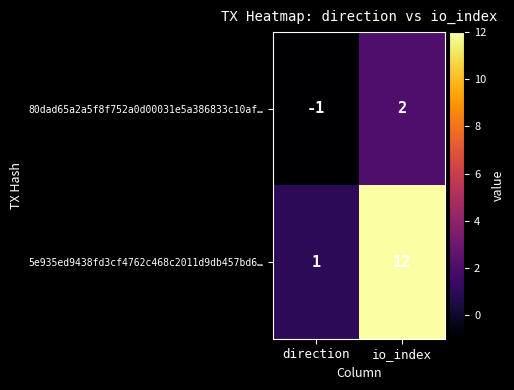

What is the approximate value of 5e935ed9438fd3cf4762c468c2011d9db457bd6… at io_index?

12